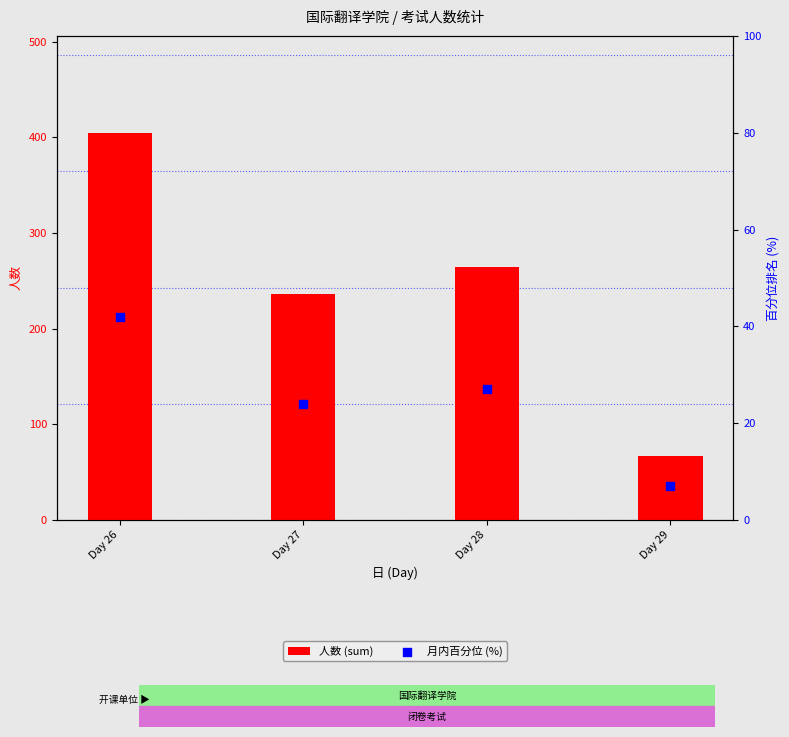

Which series has the largest total across all categories?

人数 (sum)